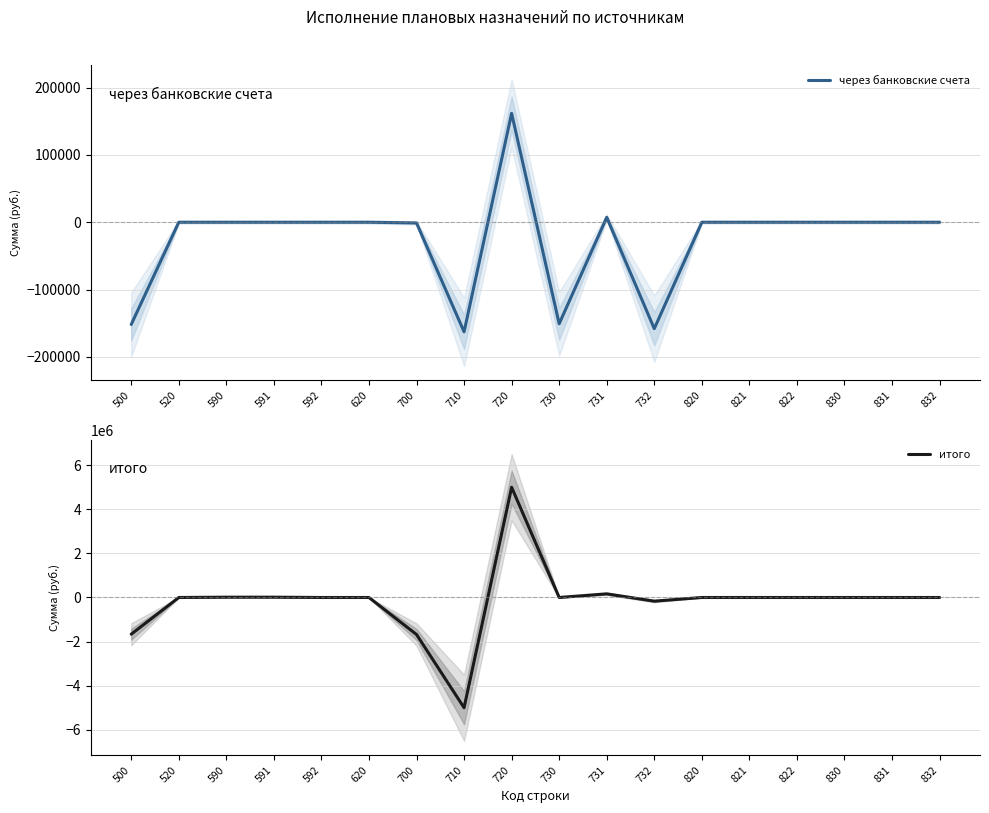

Which series has the largest range (max minus min)?

итого